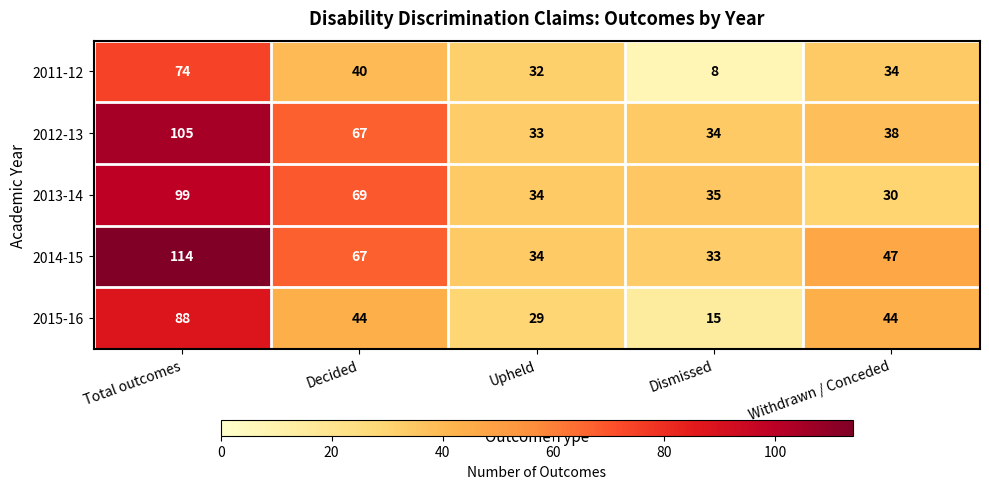

Rank the series at Total outcomes from highest to lowest value.

2014-15, 2012-13, 2013-14, 2015-16, 2011-12